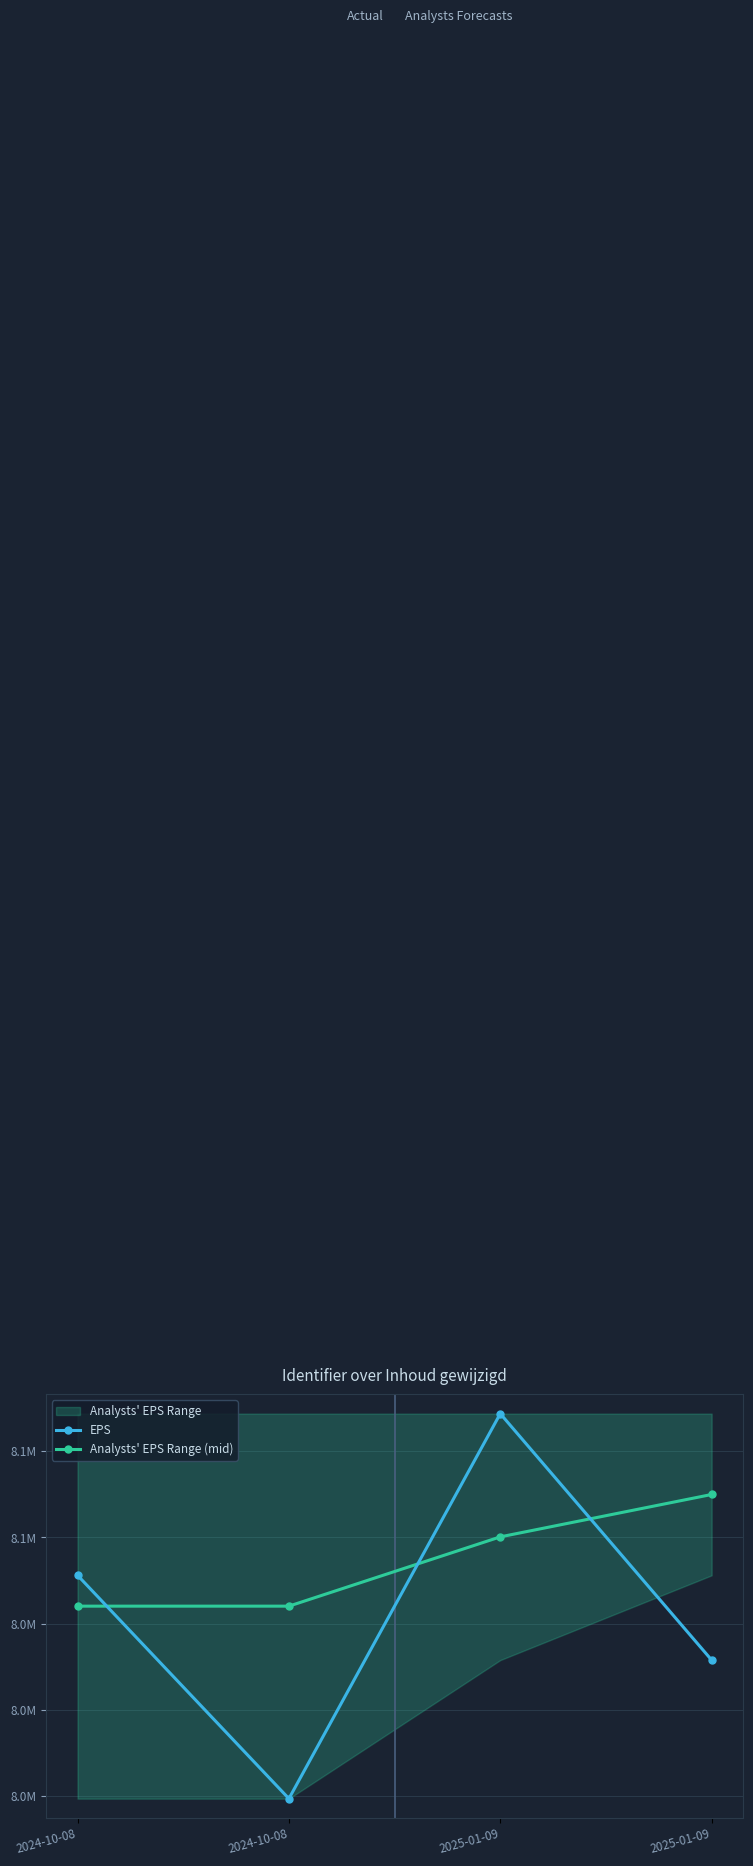

Where does the Analysts' EPS Range (mid) series first go above 8050032?

2025-01-09